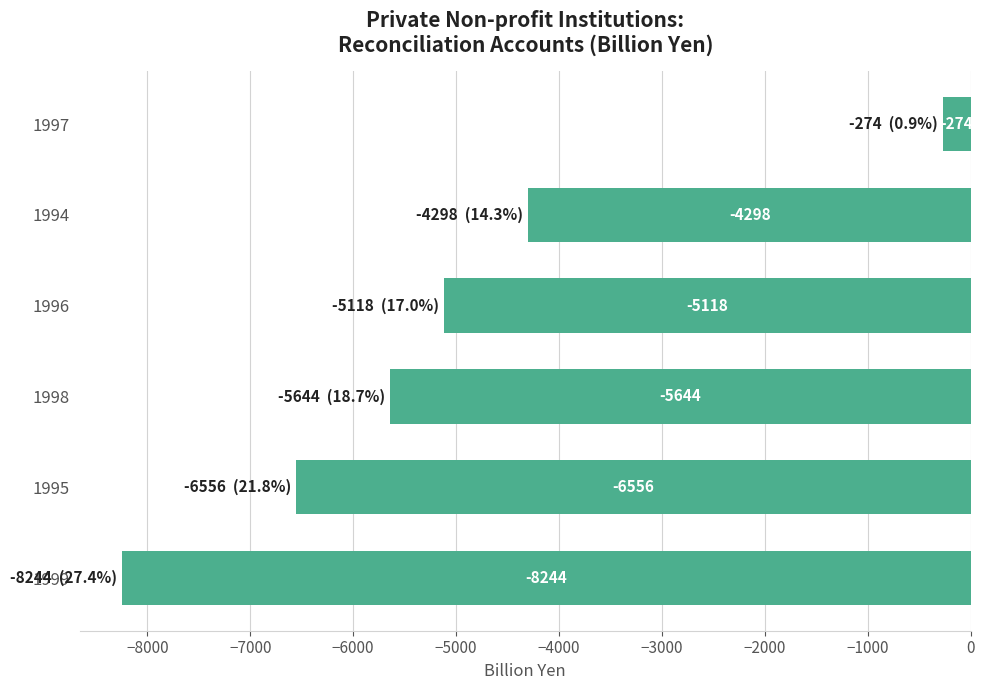

List the labels in order of value, smallest first.

1999, 1995, 1998, 1996, 1994, 1997